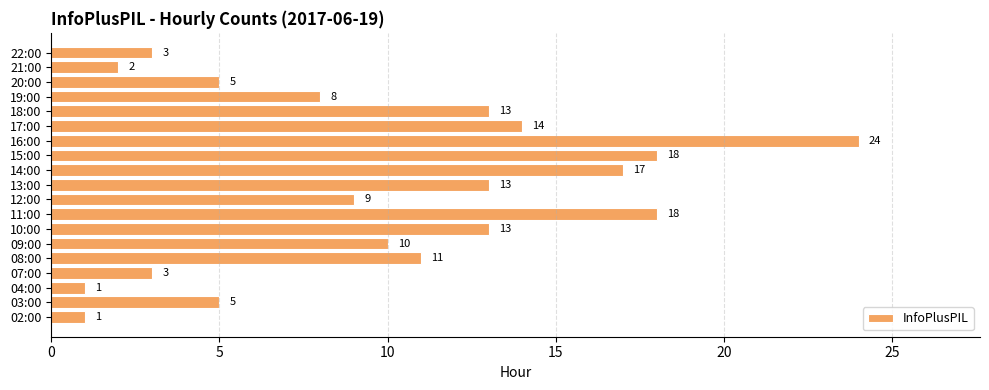

What is the greatest value displayed?

24